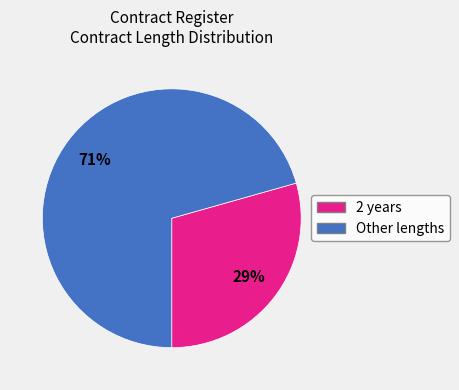

To the nearest percent, what is the average slice percentage?

50%